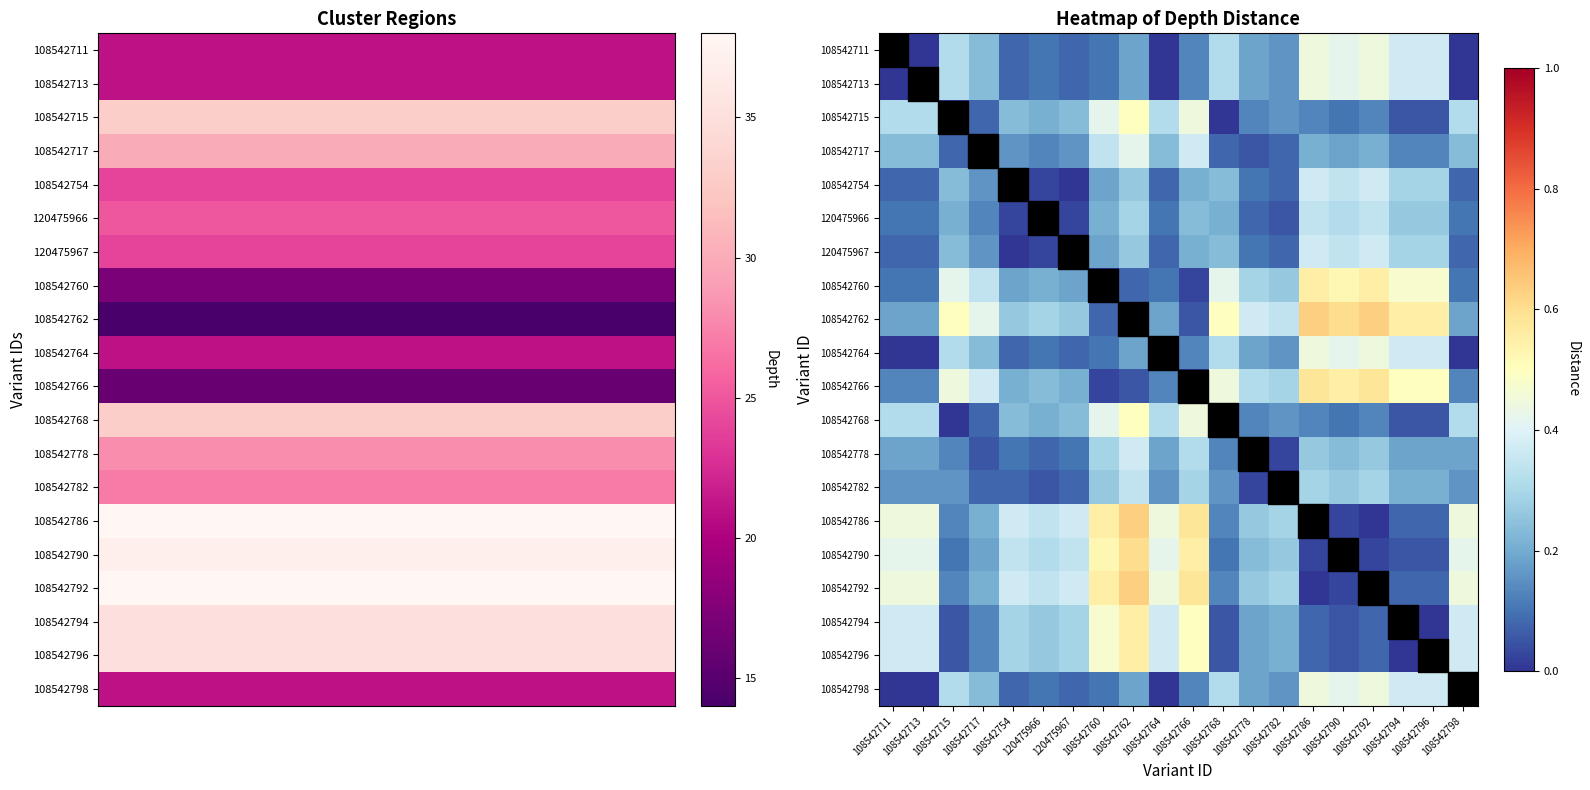

What is the difference between the highest and lowest values at 108542713?

0.4